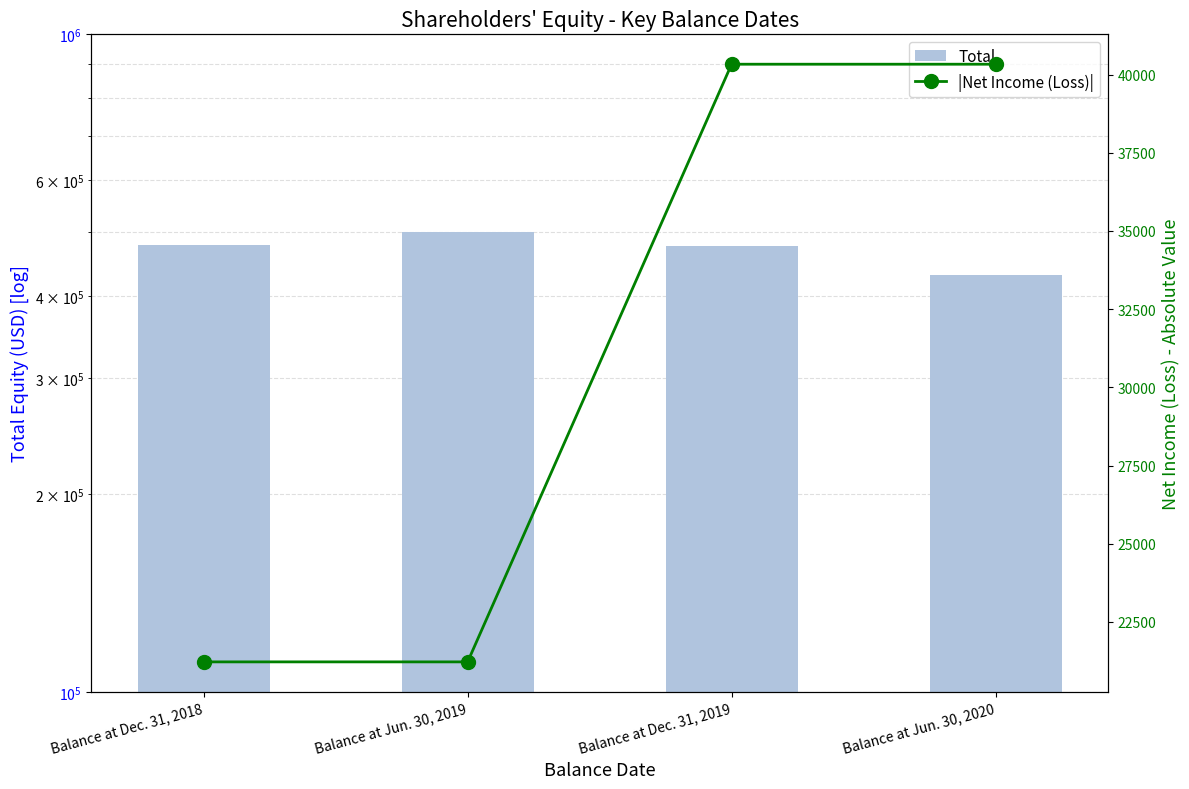

What is the average value of the |Net Income (Loss)| series?

30776